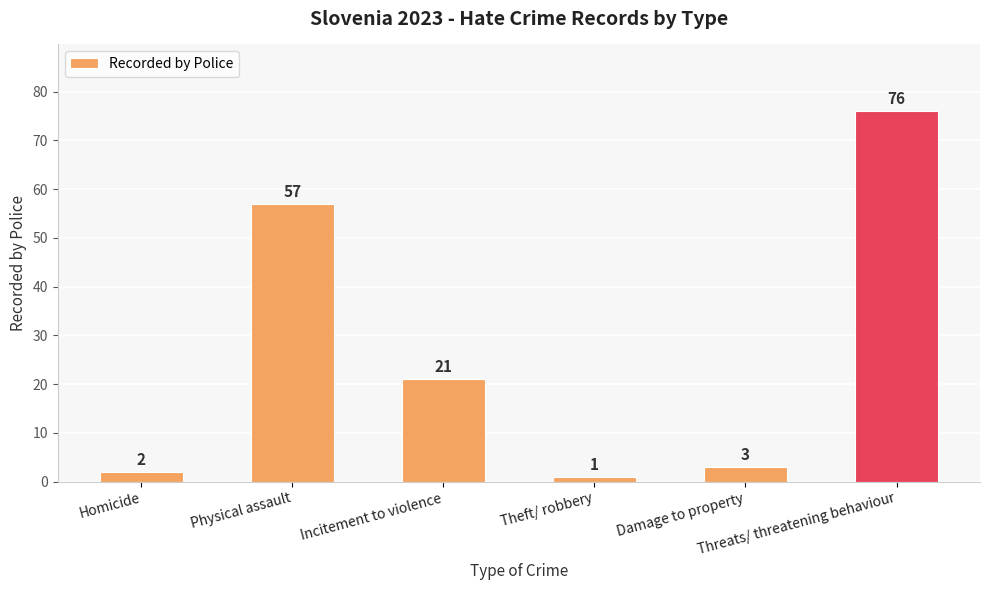

Reading left to right, what are all the values shown in this chart?

2	57	21	1	3	76